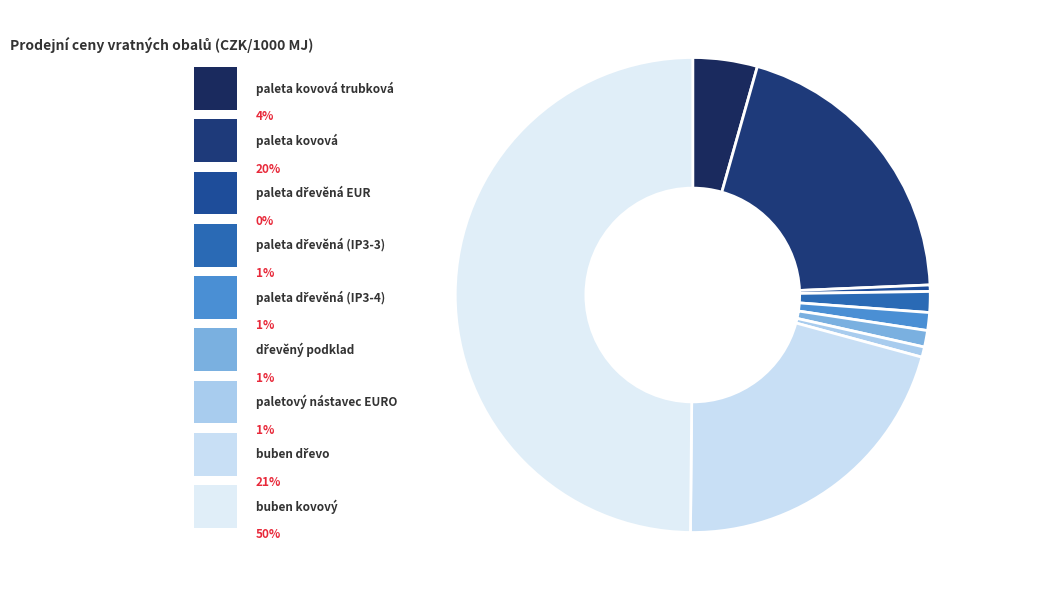

How many segments does this pie chart have?

9